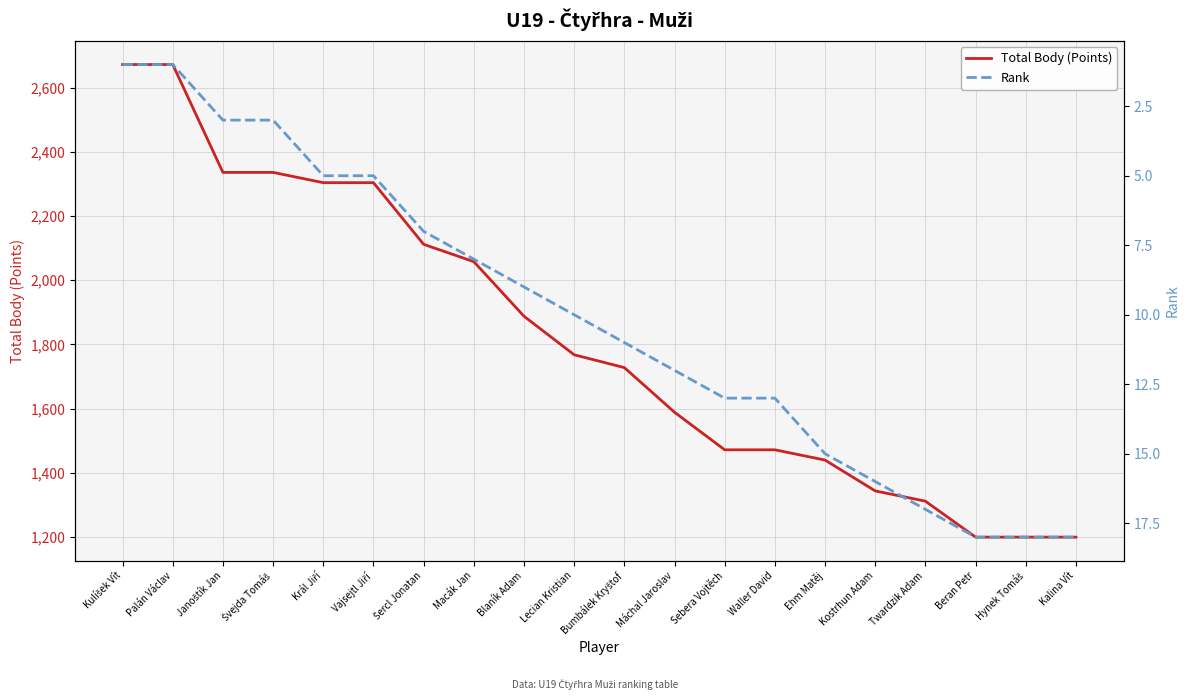

At how many categories does at least one series exceed 767?

20